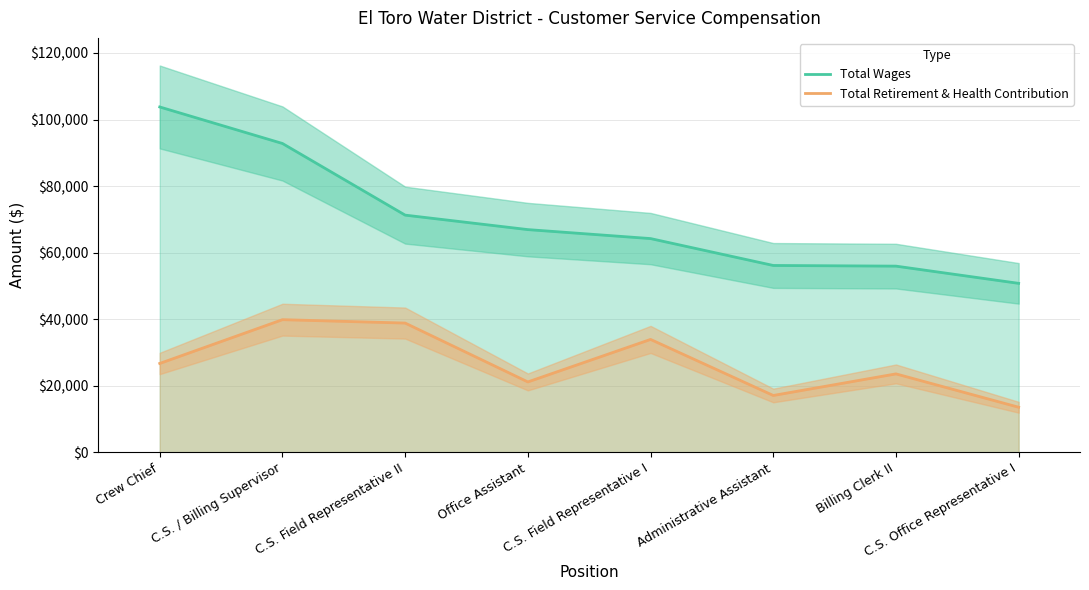

At which category does the chart reach its peak across all series?

Crew Chief